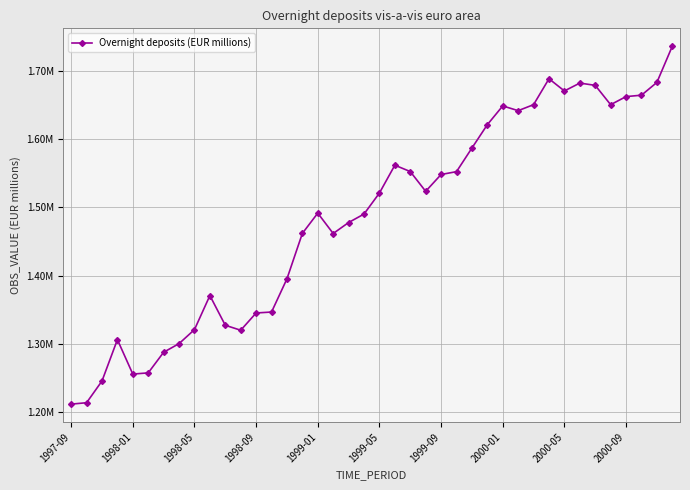

Does the chart have visible grid lines?

Yes